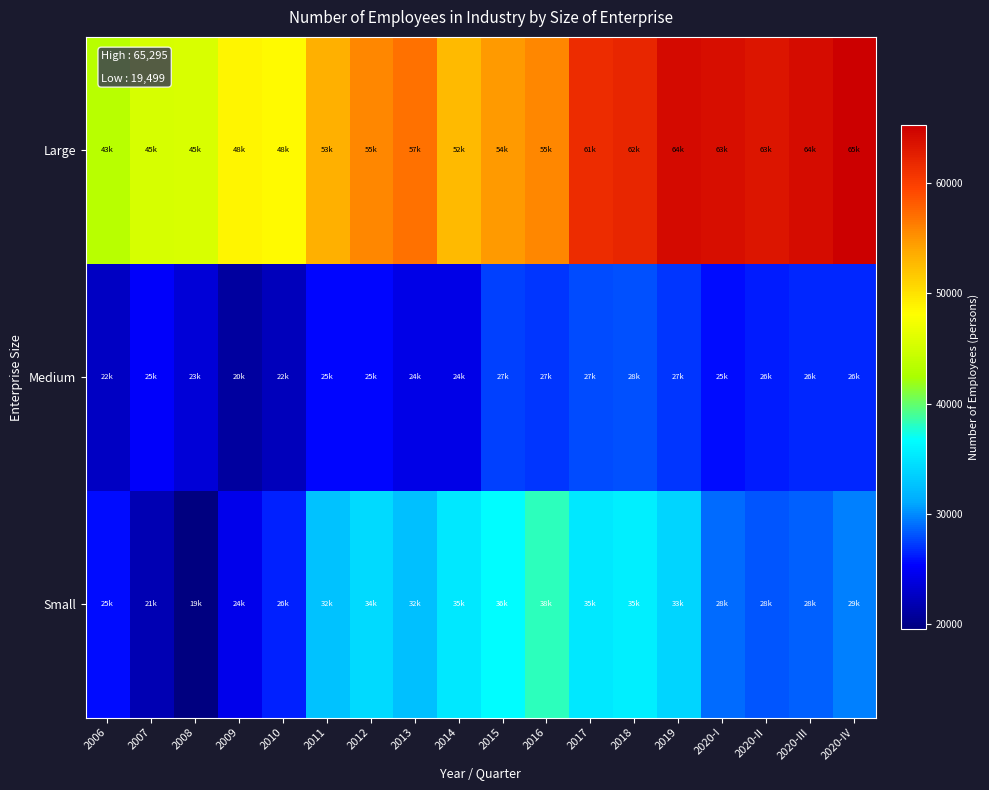

Between 2014 and 2018, which series saw the biggest shift?

Large